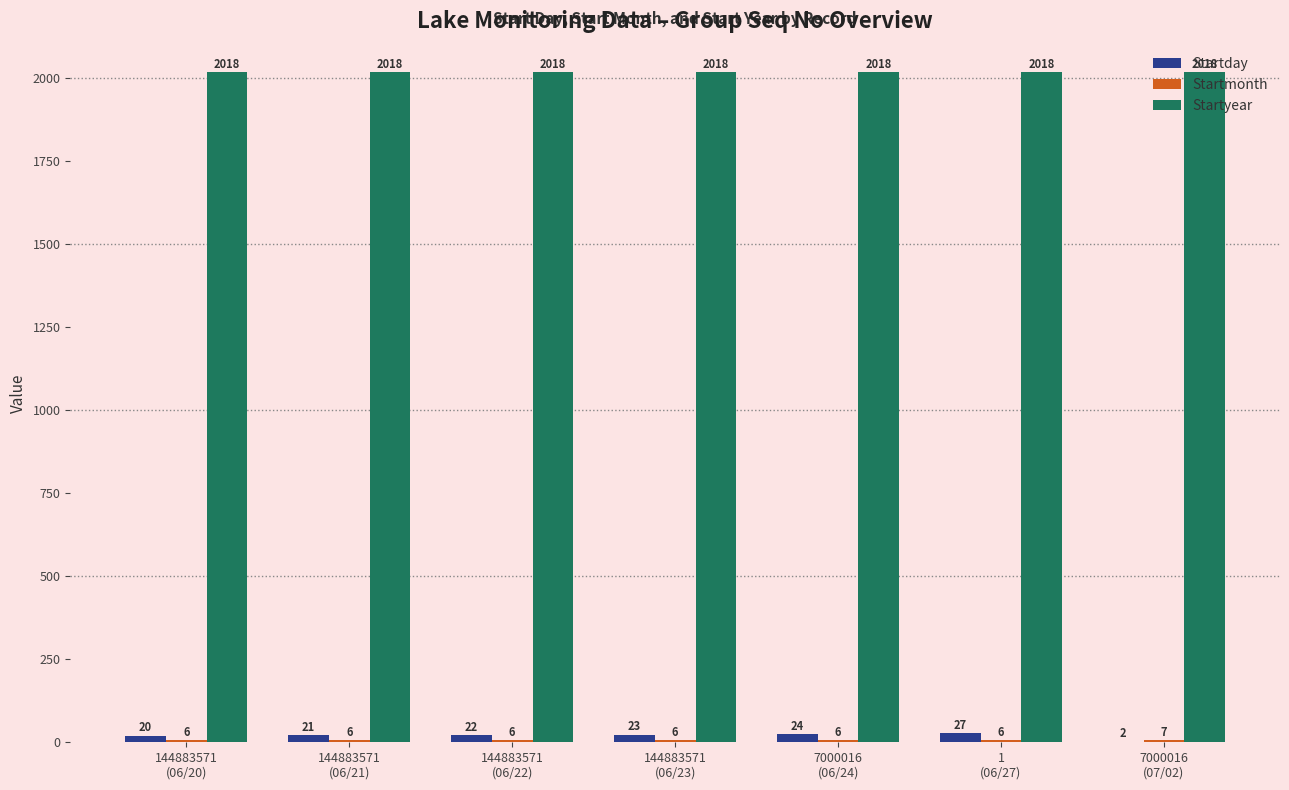

True or false: Startday has a value of 27 at 1
(06/27).

True